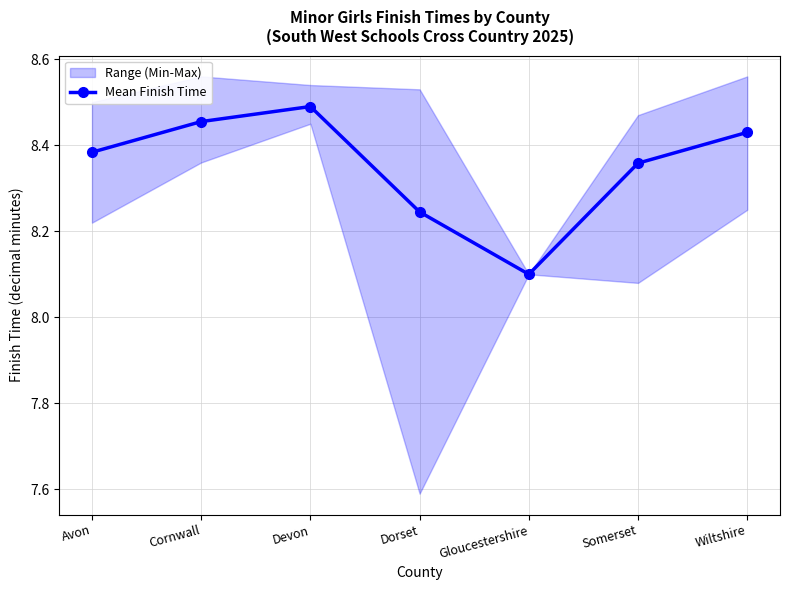

Reading left to right, transcribe all the data shown in this chart.

8.4	8.5	8.5	8.2	8.1	8.4	8.4